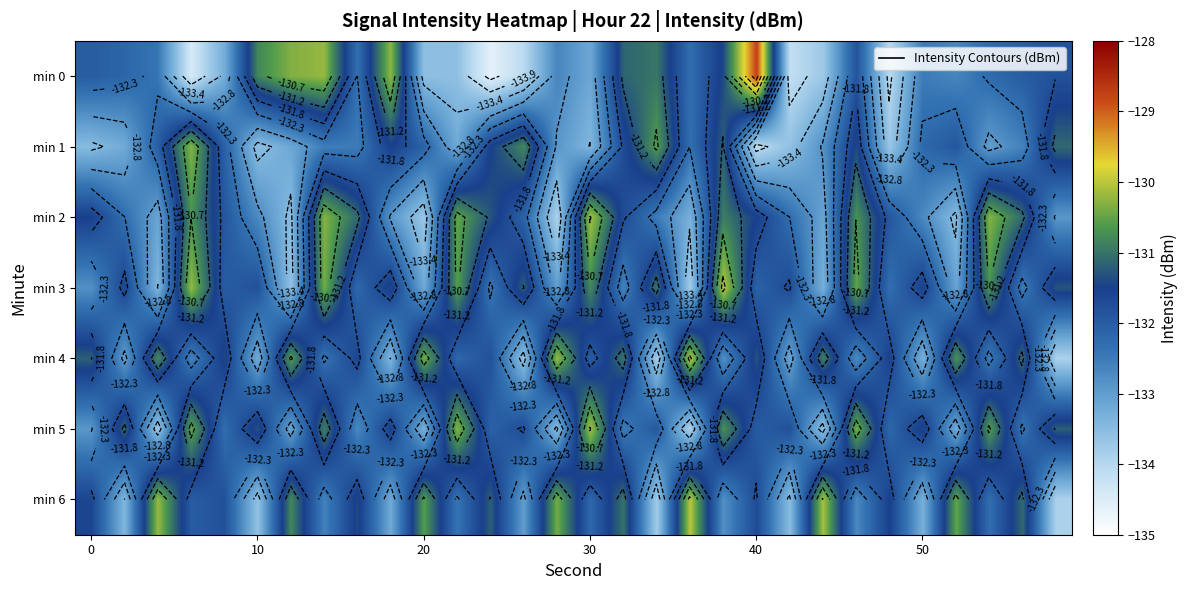

Which series has the largest total across all categories?

min 3